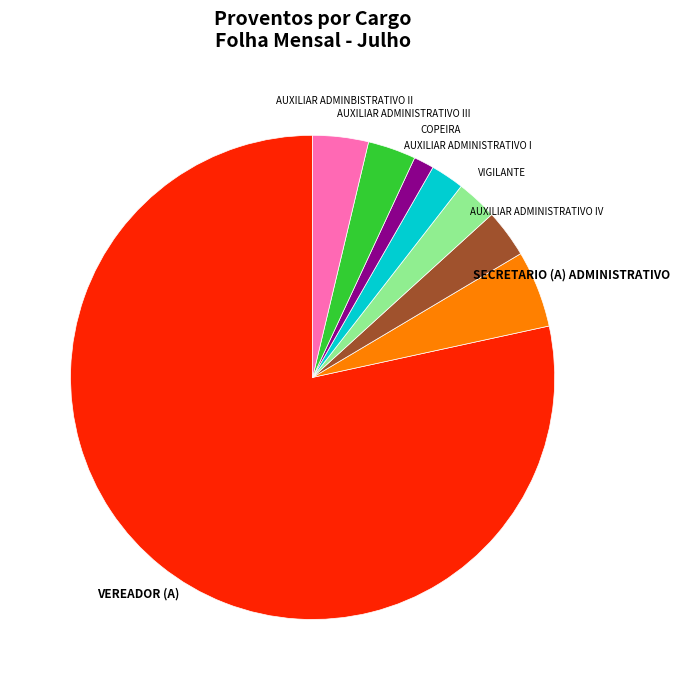

Approximately how many times larger is the value at AUXILIAR ADMINISTRATIVO IV compared to COPEIRA?

2.4